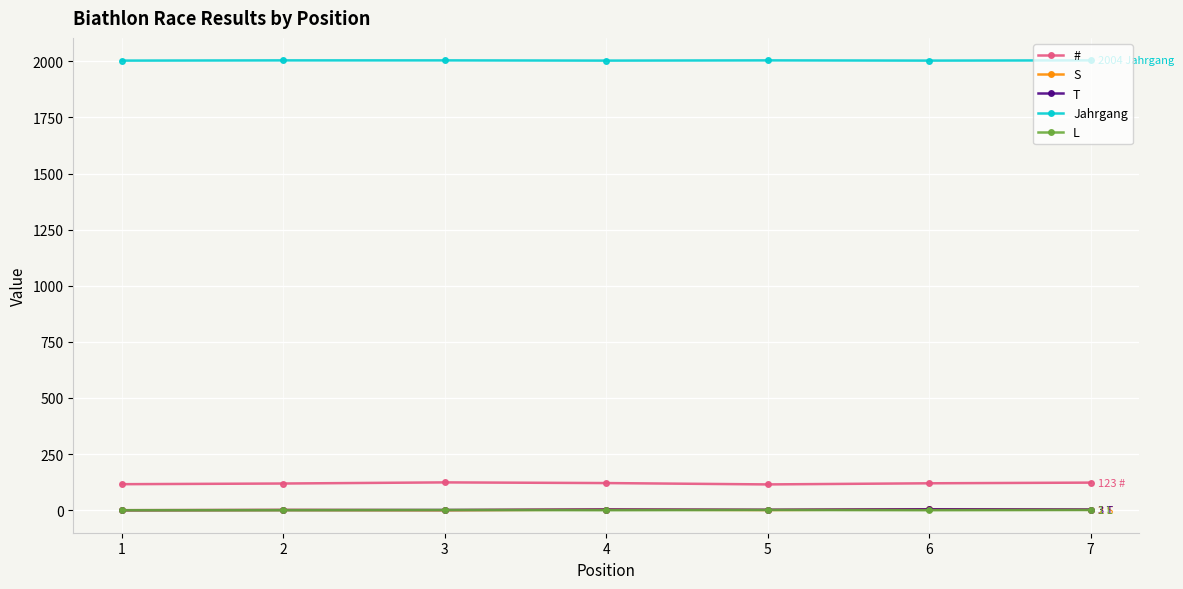

True or false: L and # cross at least once.

False